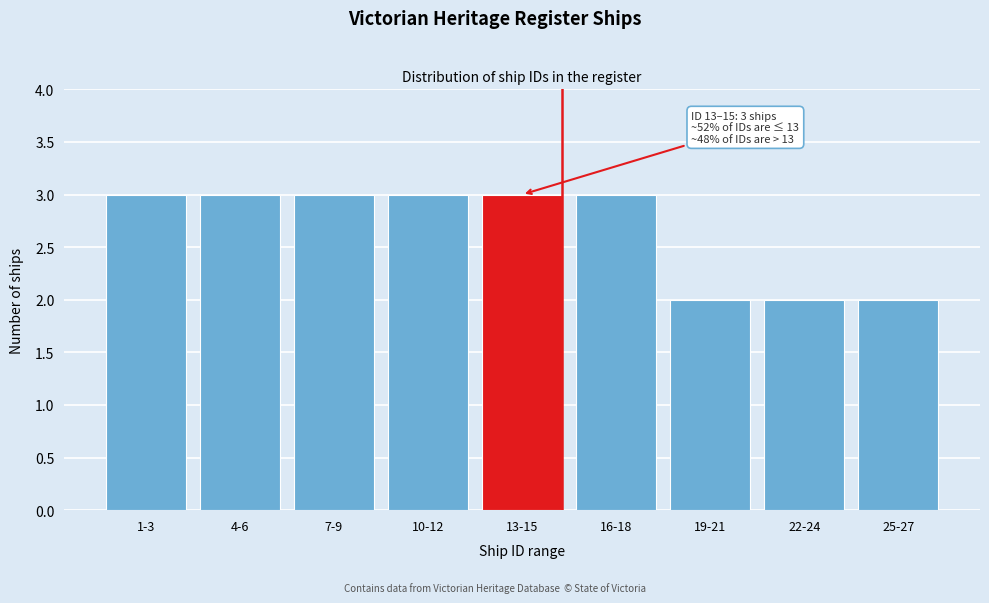

Reading left to right, transcribe all the data shown in this chart.

1-3=3	4-6=3	7-9=3	10-12=3	13-15=3	16-18=3	19-21=2	22-24=2	25-27=2